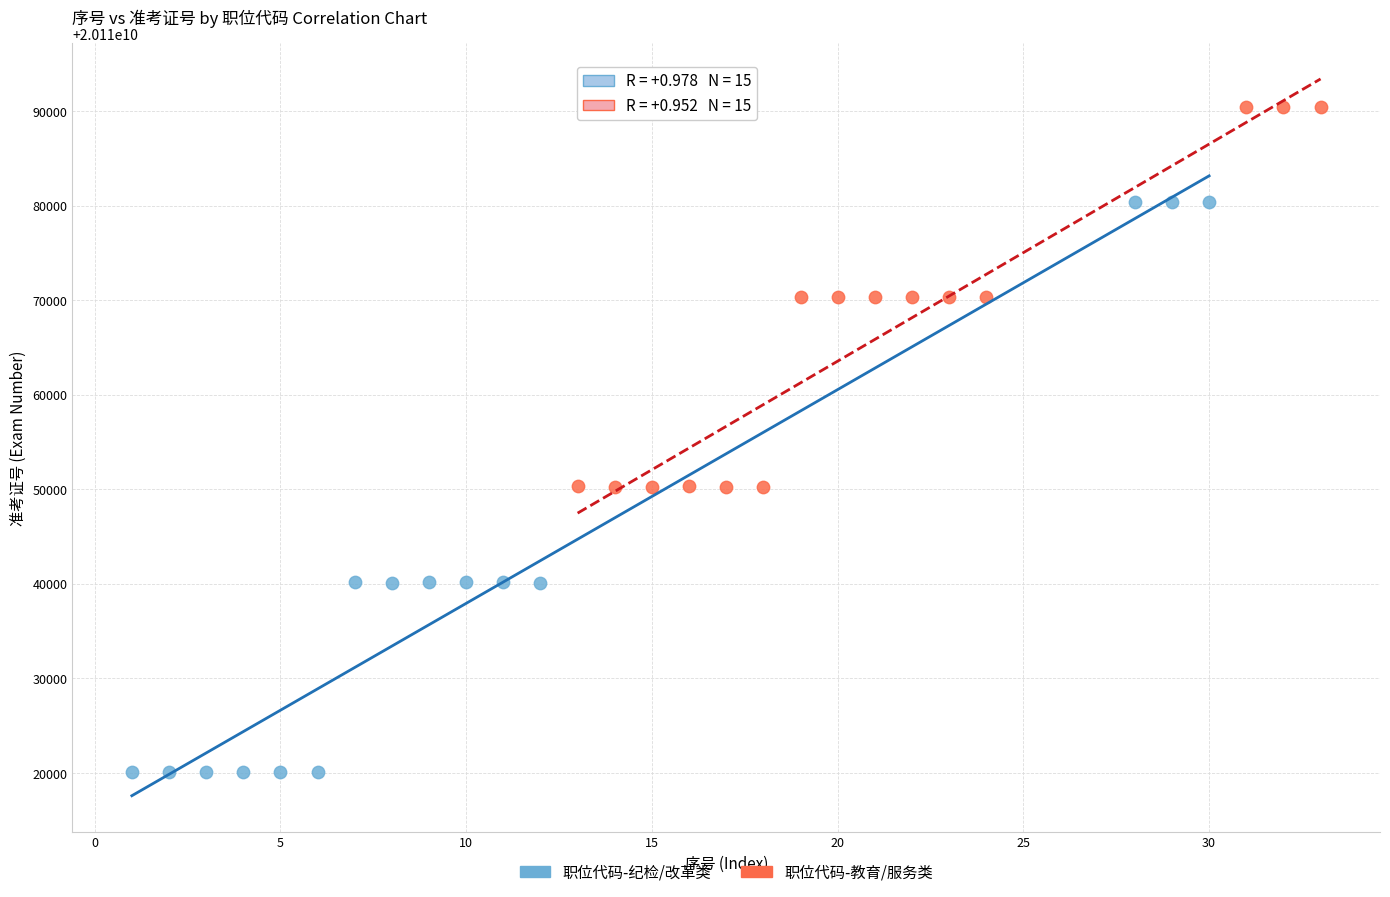

Which series reaches the minimum Y coordinate?

职位代码-纪检/改革类